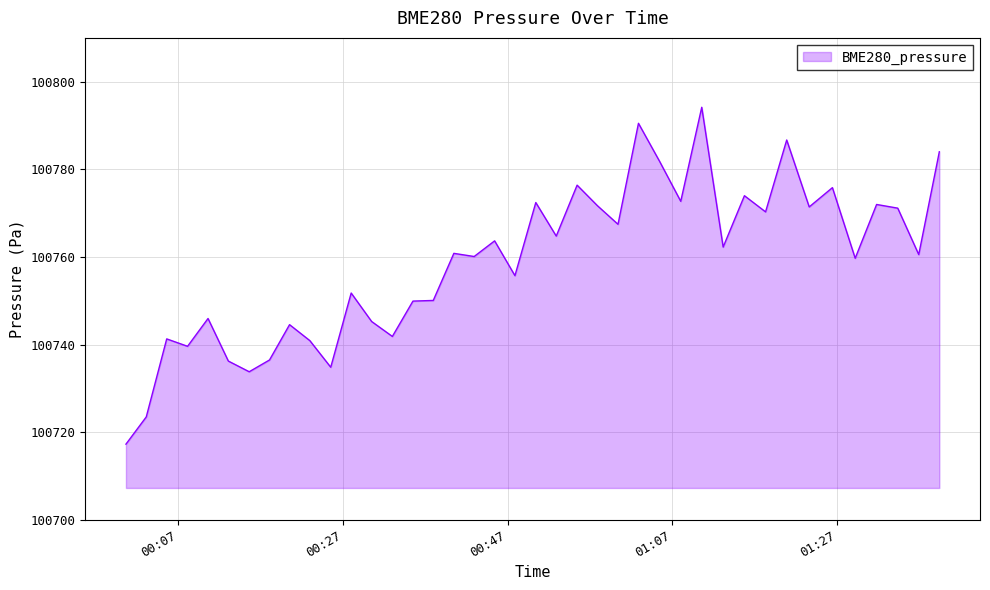

What is the maximum value shown in the chart?

100794.2